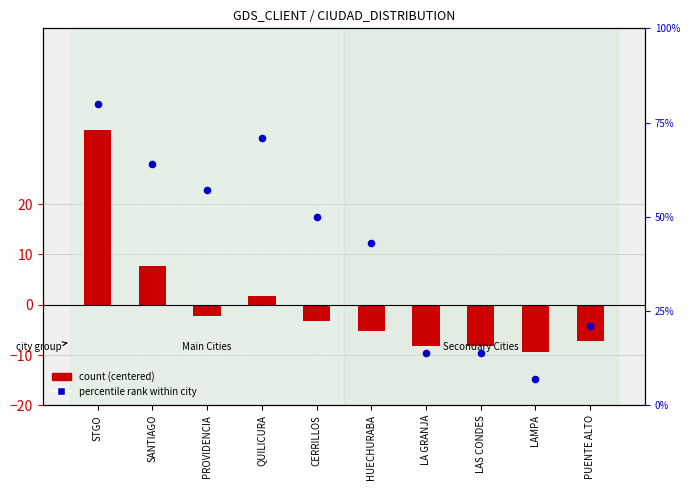

At which category is the sum across all series the highest?

STGO